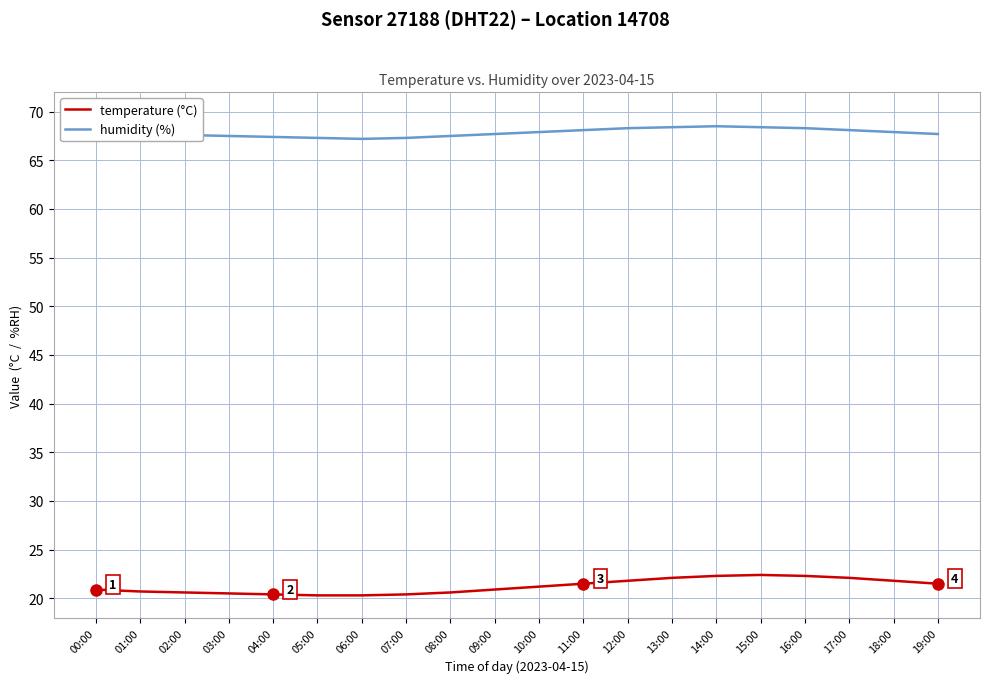

Which series has the largest total across all categories?

humidity (%)